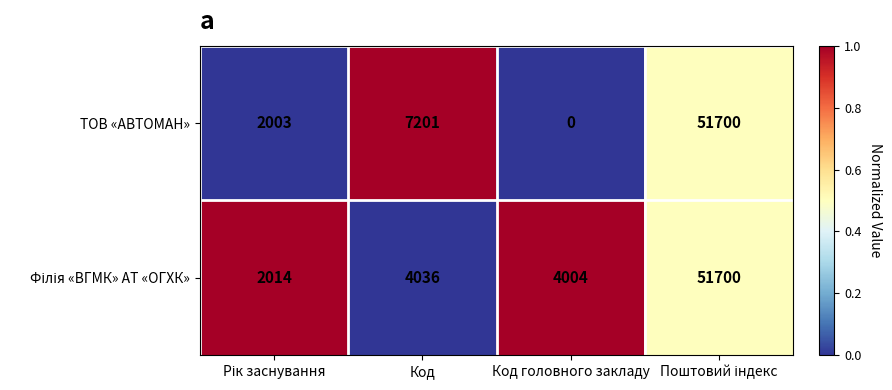

Which category has the lowest value in the ТОВ «АВТОМАН» series?

Код головного закладу